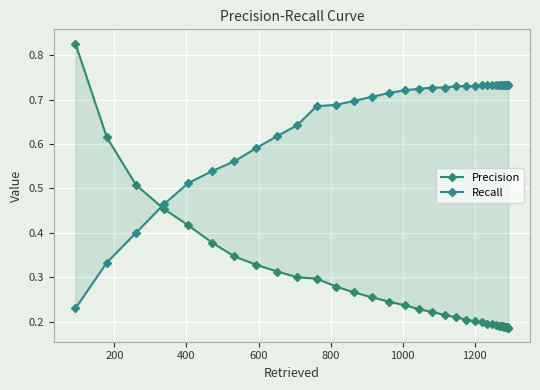

Is the value of Precision at 25 greater than the value of Recall at 1200?

No